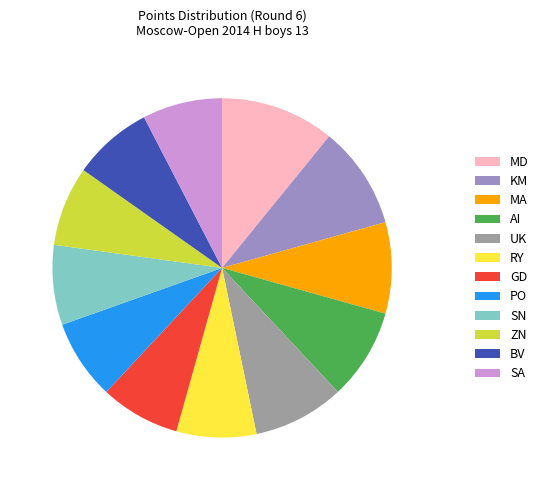

Which slice is the largest?

MD